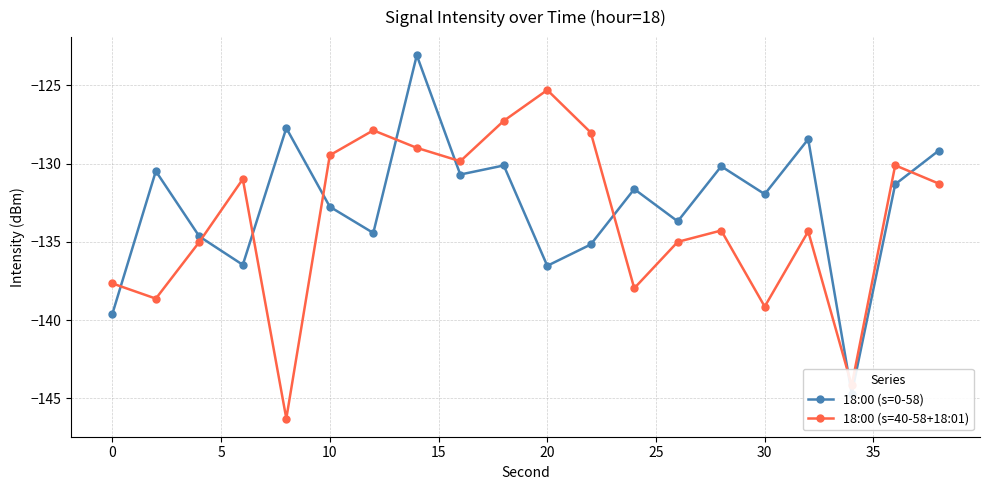

In 18:00 (s=40-58+18:01), how many points are higher than both neighbors (excluding endpoints)?

6